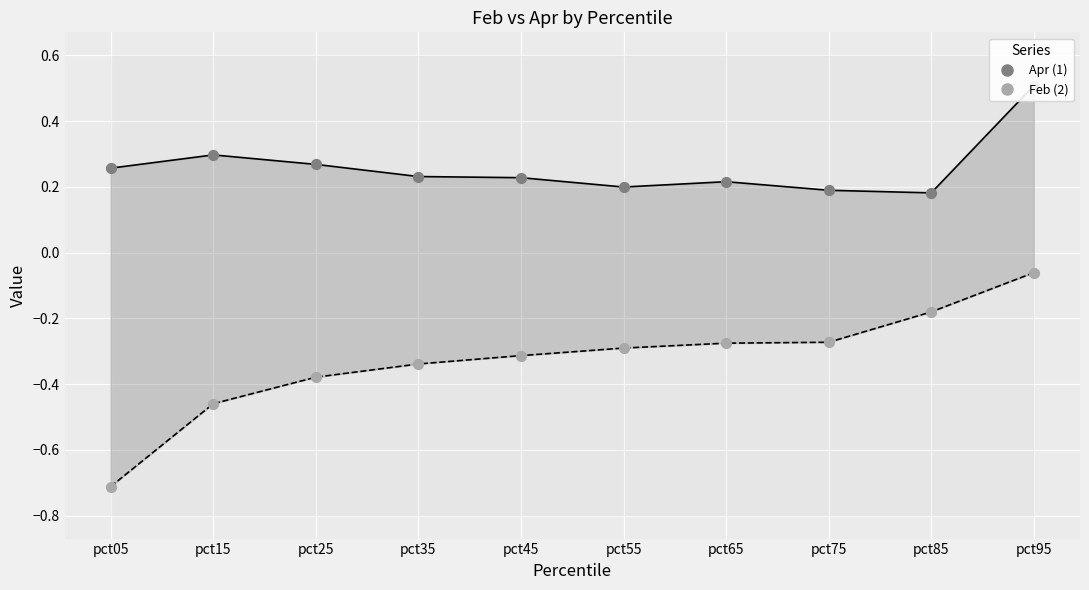

What are all the series names shown in the legend?

Apr, Feb